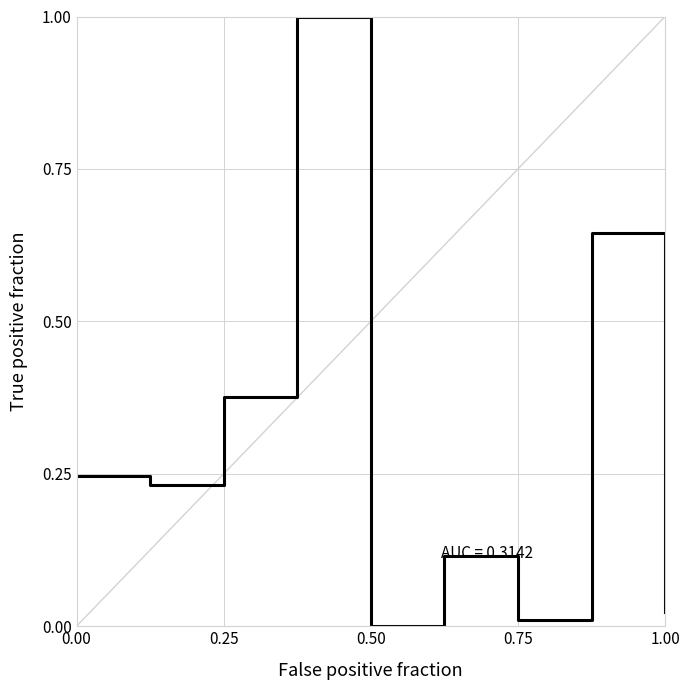

Does the chart have visible grid lines?

Yes